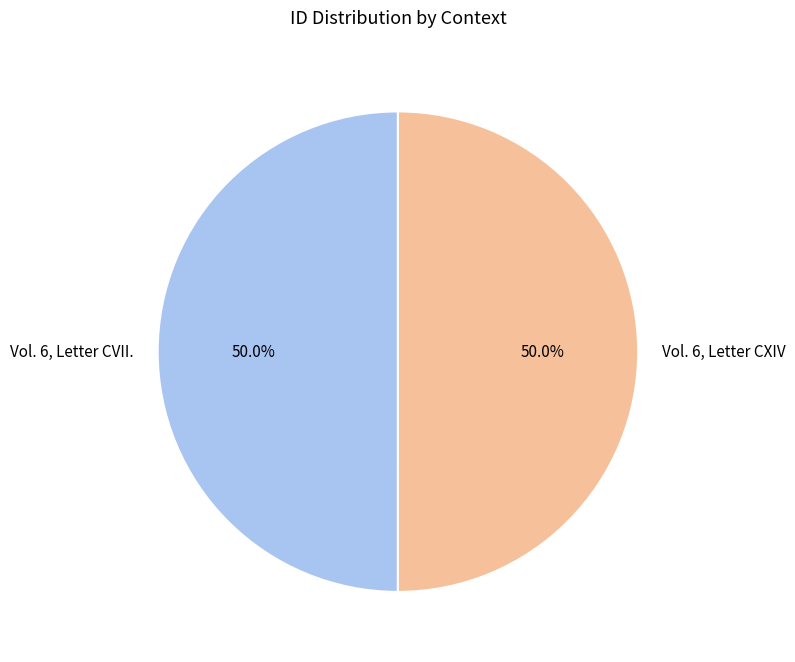

Combined, what portion of the pie is Vol. 6, Letter CXIV and Vol. 6, Letter CVII.?

100.0%